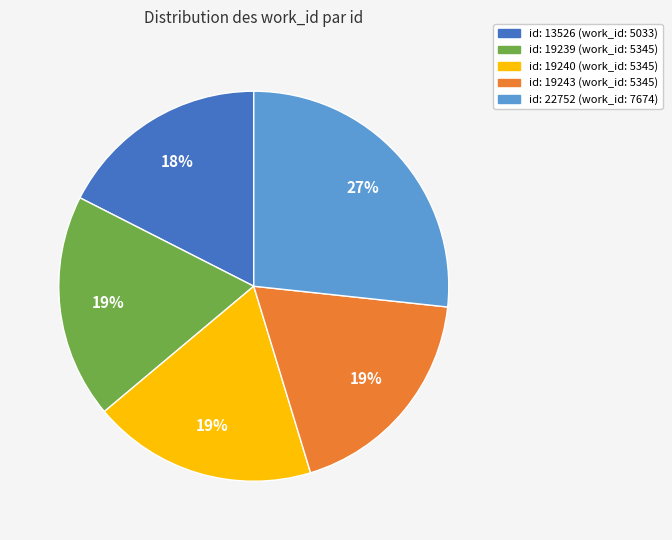

To the nearest percent, what is the difference between the largest and smallest slice percentages?

9%